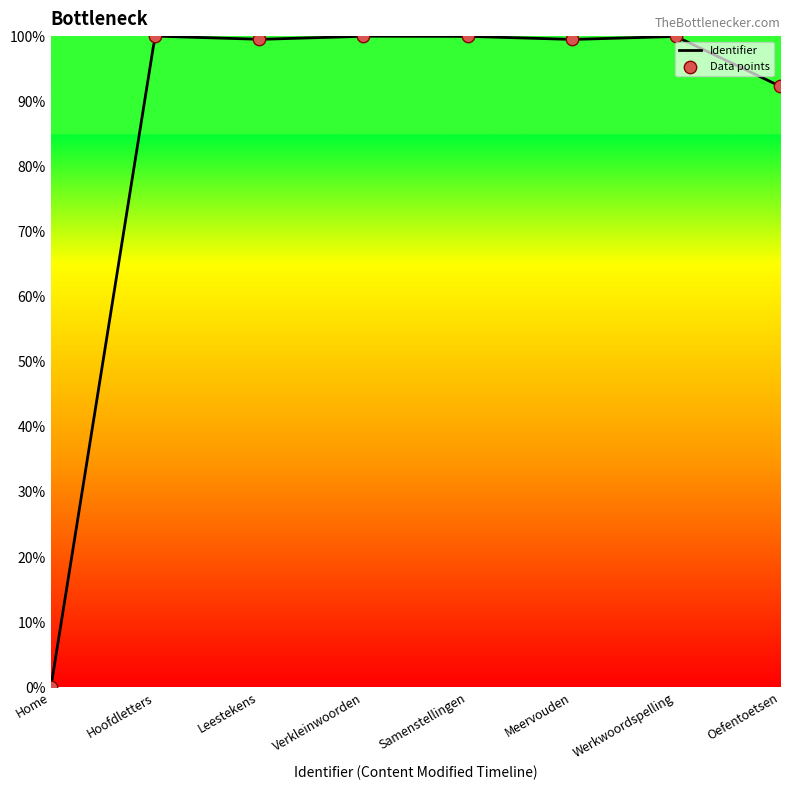

What is the change in value from Hoofdletters to Leestekens?

-0.5